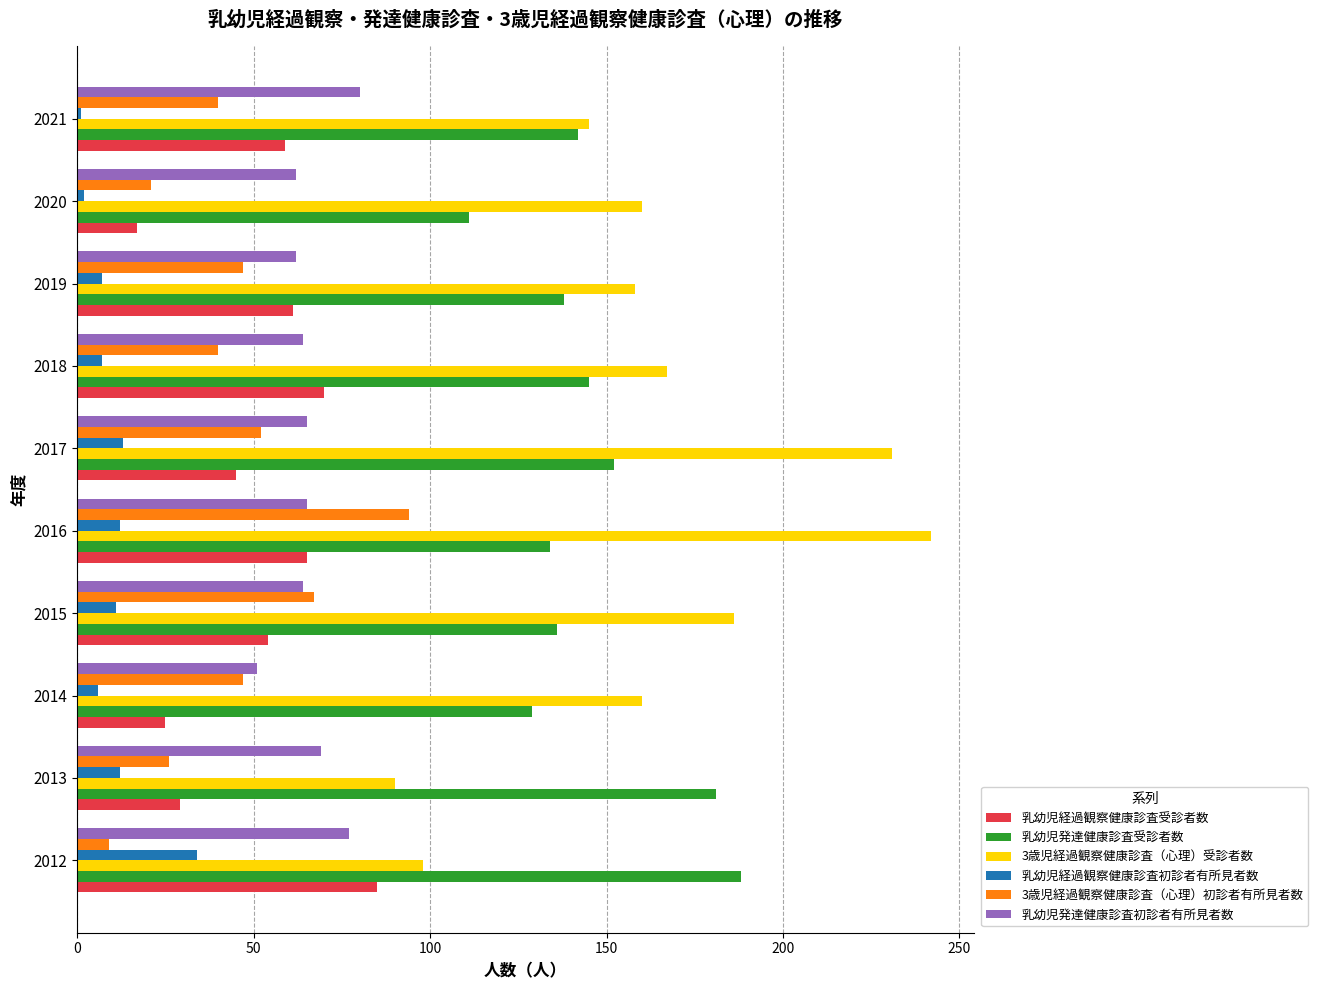

What is the difference between the maximum and minimum values in the 乳幼児経過観察健康診査初診者有所見者数 series?

33